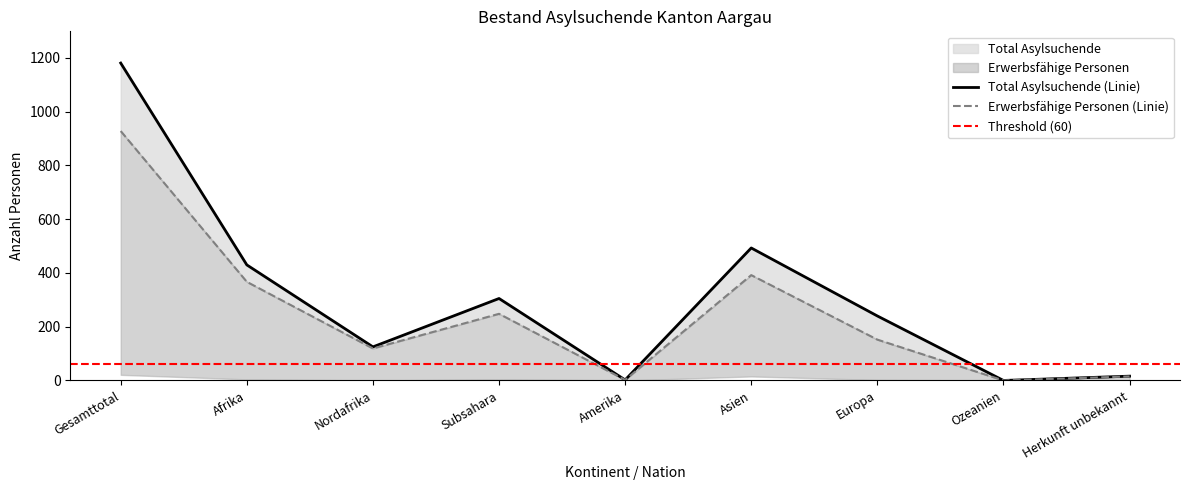

True or false: Erwerbsfähige Personen and Total Asylsuchende cross at least once.

False